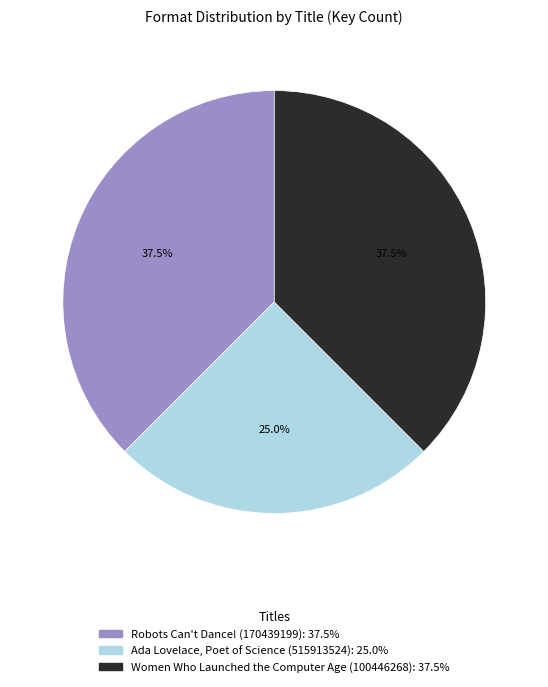

Count the number of slices in the pie.

3